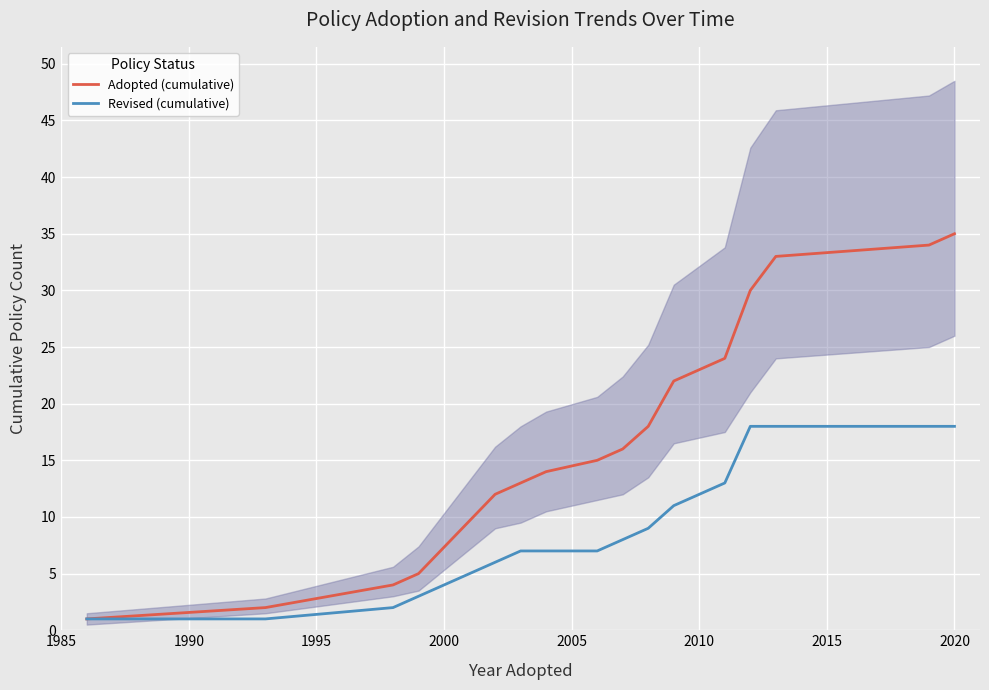

How many data points in Adopted (cumulative) are less than 16?

8